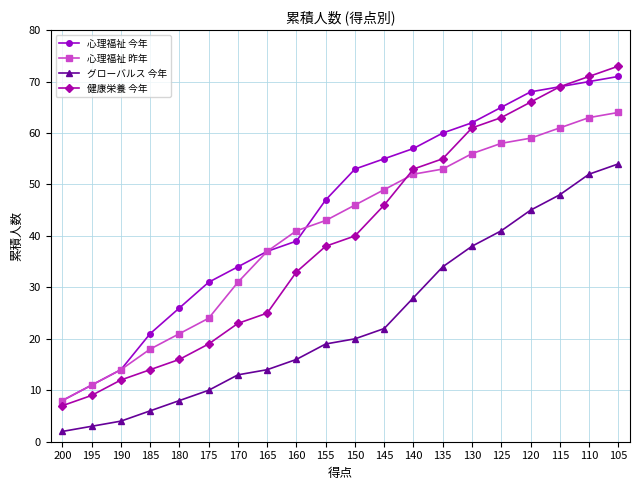

What is the sum of all 健康栄養 今年 values?

793